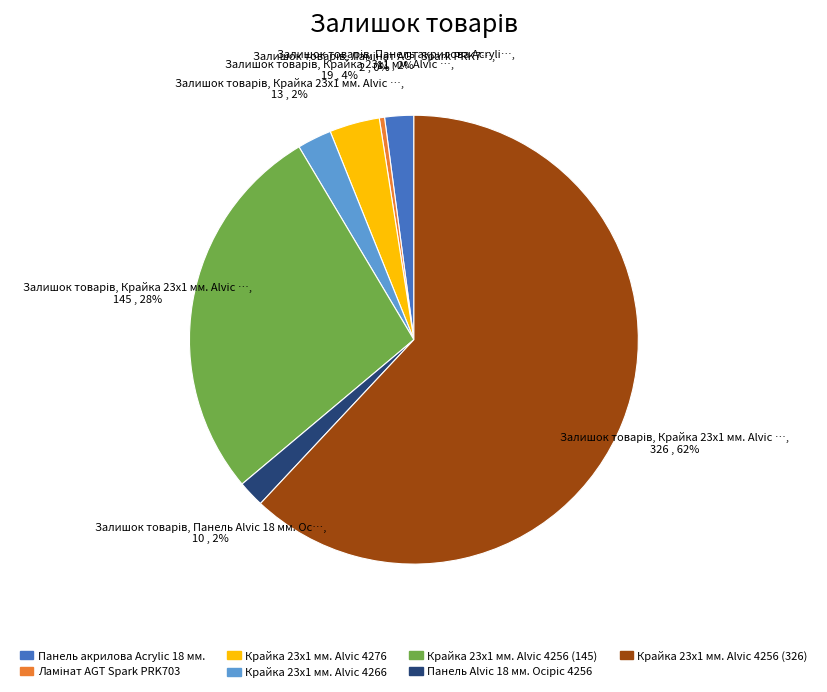

To the nearest percent, what is the difference between the largest and smallest slice percentages?

62%